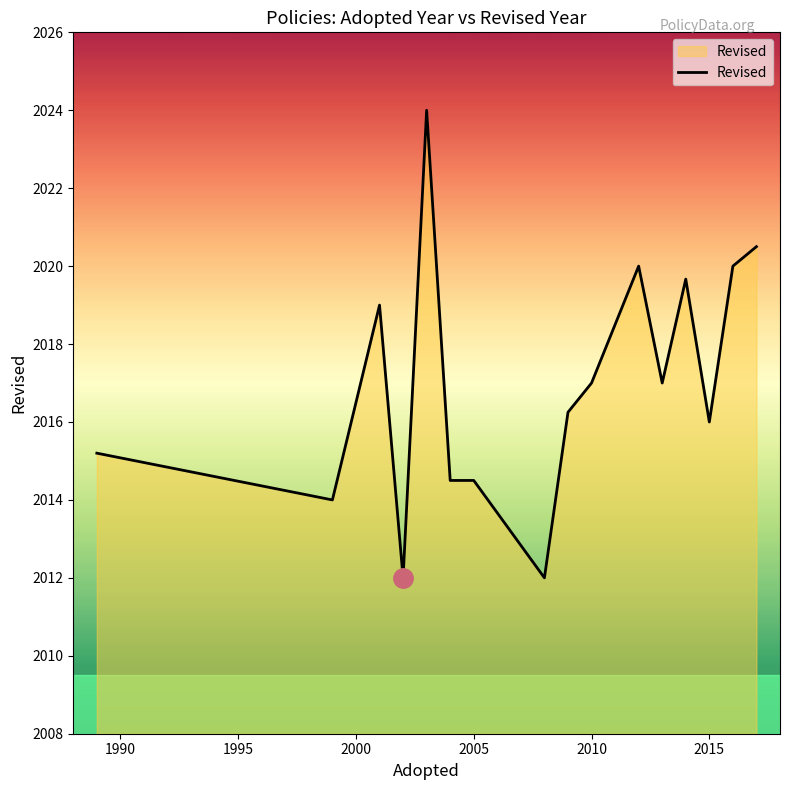

What is the smallest value displayed?

2012.0